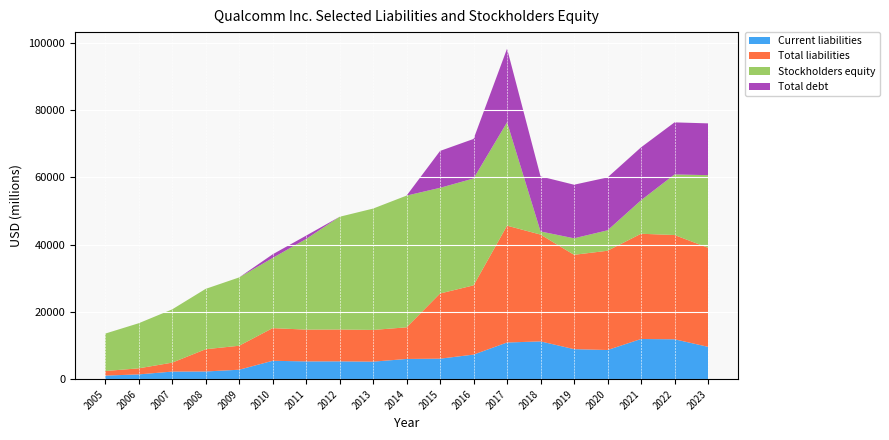

Reading left to right, transcribe all the data shown in this chart.

Current liabilities: 2023=9628	2022=11866	2021=11951	2020=8672	2019=8935	2018=11236	2017=10907	2016=7311	2015=6100	2014=6013	2013=5213	2012=5302	2011=5289	2010=5468	2009=2813	2008=2291	2007=2258	2006=1422	2005=1070
Total liabilities: 2023=29459	2022=31001	2021=31290	2020=29517	2019=28048	2018=31758	2017=34740	2016=20591	2015=19382	2014=9408	2013=9429	2012=9467	2011=9450	2010=9714	2009=7129	2008=6619	2007=2660	2006=1802	2005=1360
Stockholders equity: 2023=21581	2022=18013	2021=9950	2020=6077	2019=4909	2018=928	2017=30746	2016=31778	2015=31421	2014=39169	2013=36088	2012=33523	2011=26951	2010=20858	2009=20316	2008=17944	2007=15835	2006=13406	2005=11119
Total debt: 2023=15398	2022=15482	2021=15745	2020=15726	2019=15933	2018=16370	2017=21893	2016=11757	2015=10969	2014=0	2013=0	2012=0	2011=994	2010=1086	2009=0	2008=0	2007=0	2006=0	2005=0